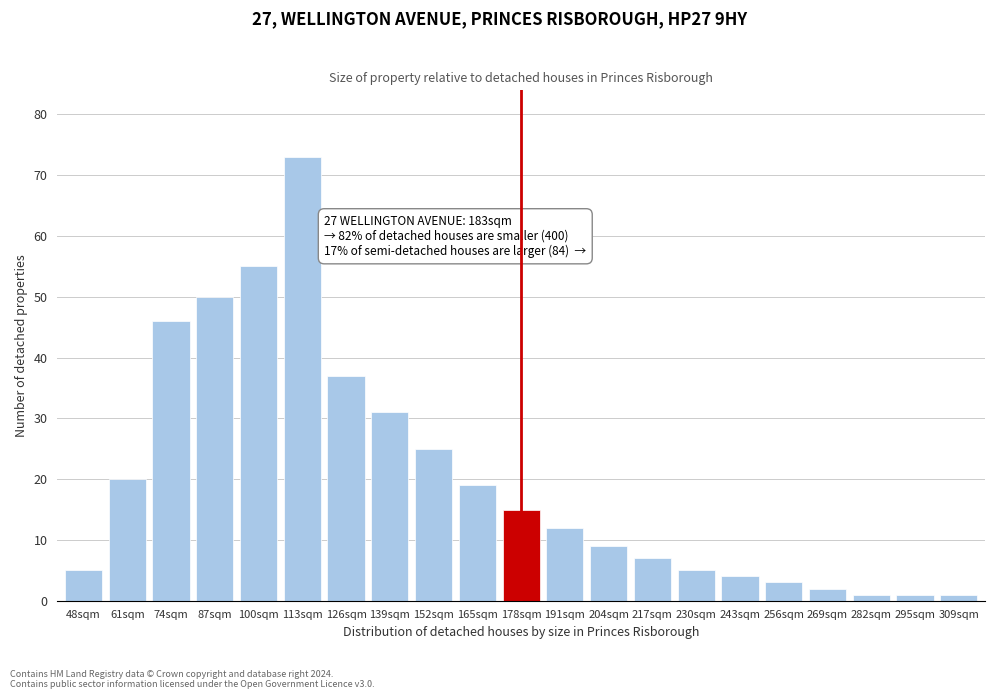

Reading left to right, extract all data points from this chart.

5	20	46	50	55	73	37	31	25	19	15	12	9	7	5	4	3	2	1	1	1